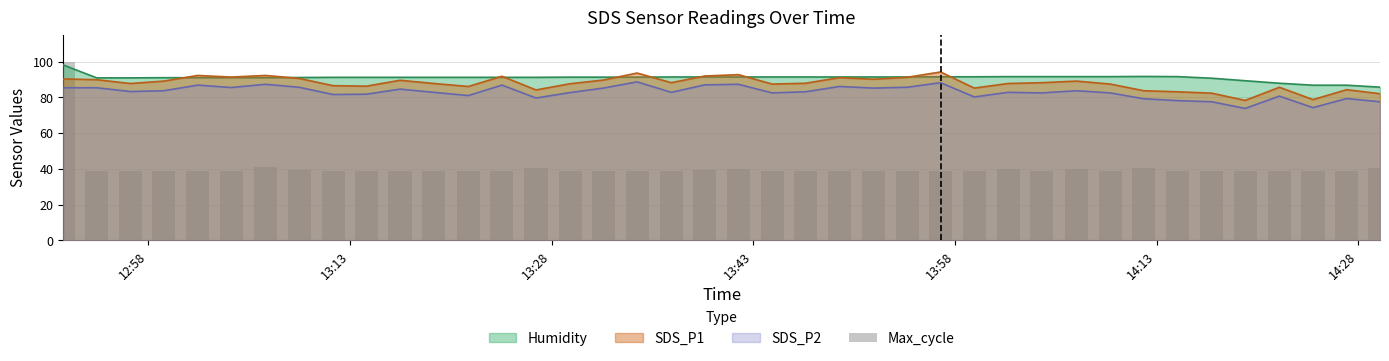

The value at 36 is 23.8. True or false?

False